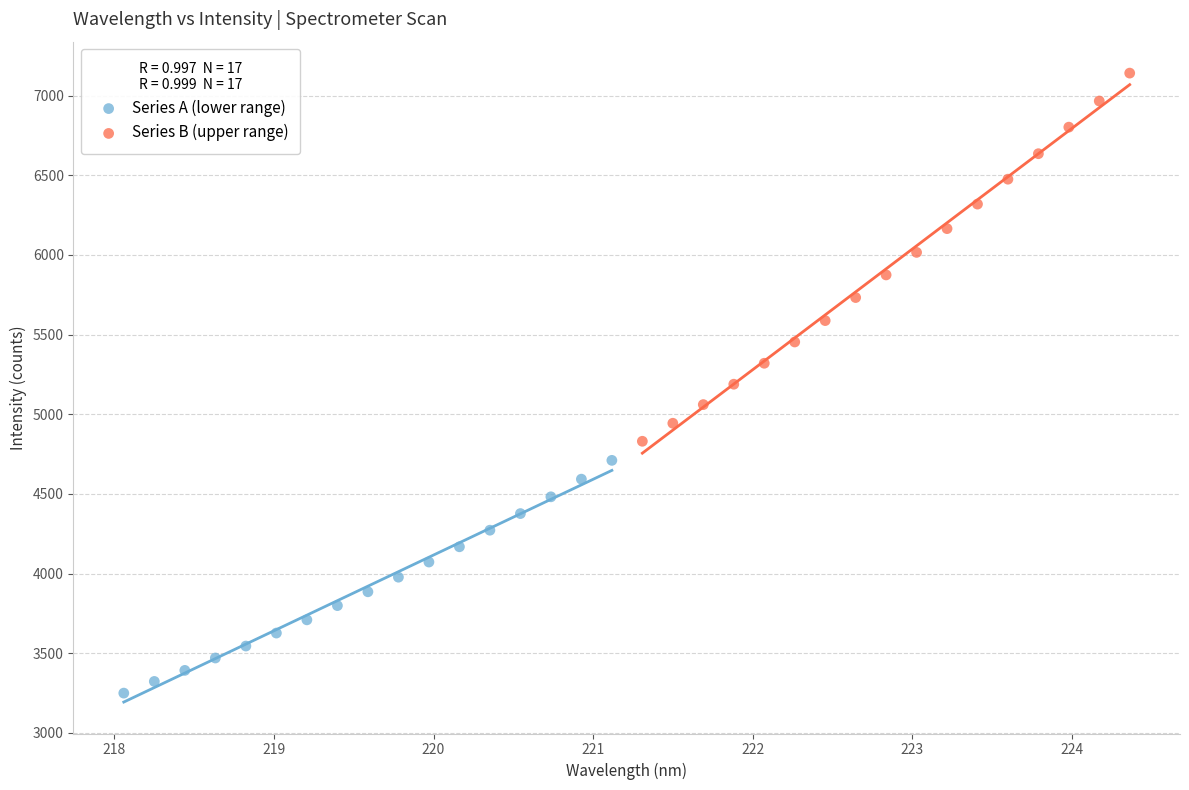

Which series reaches the maximum Y coordinate?

Series B (upper range)